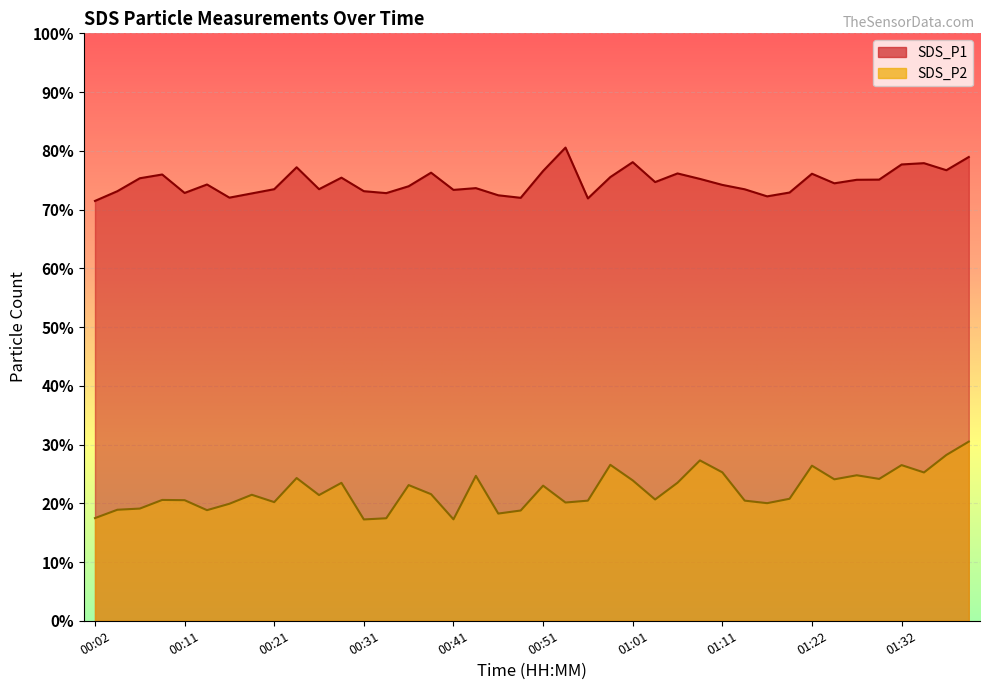

What is the value of the SDS_P1 point at the 10th from the left?

77.2